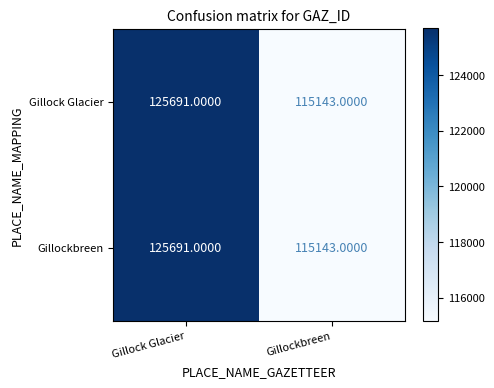

How many series are shown in this chart?

2